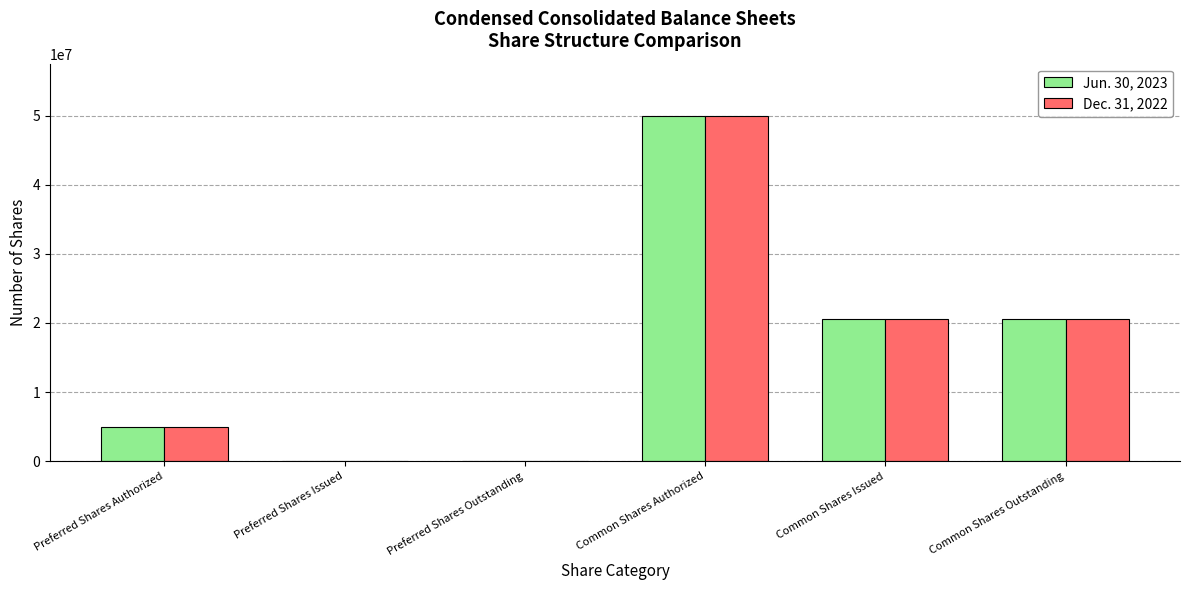

What is the sum of all Dec. 31, 2022 values?

96233498